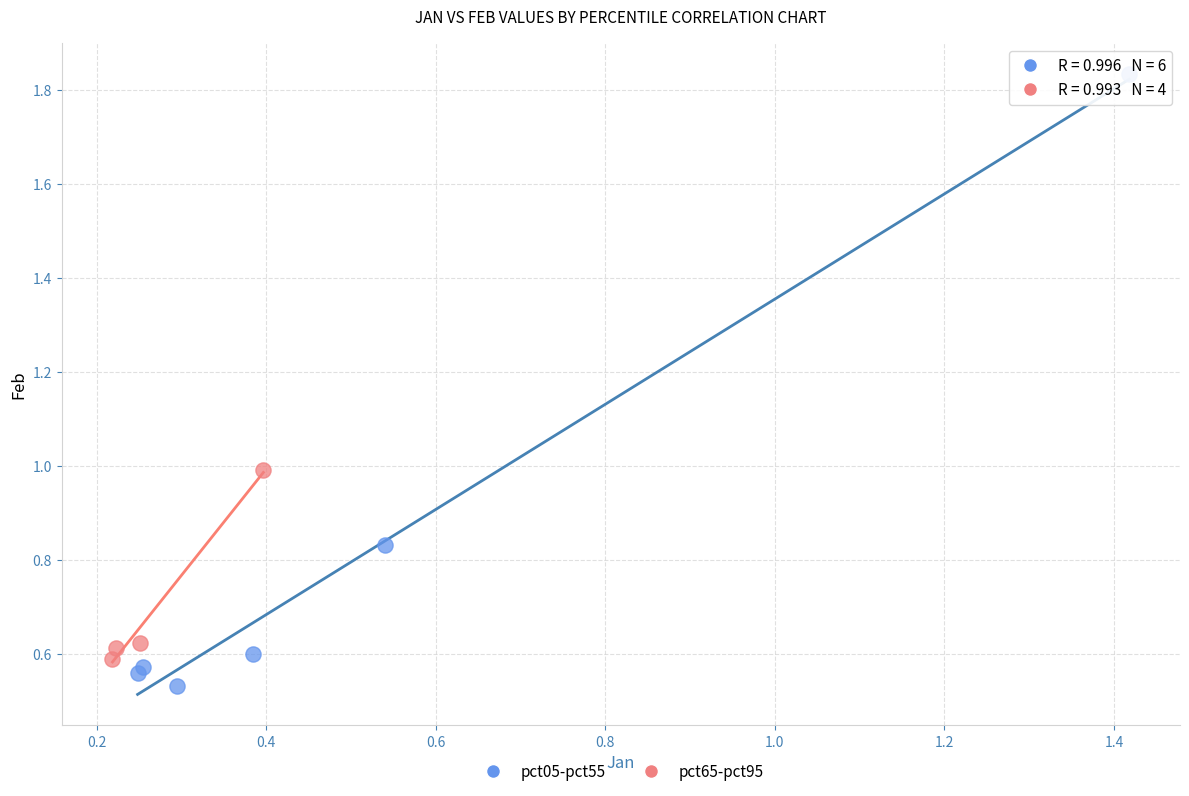

Which series has the largest Y range (max minus min)?

pct05-pct55